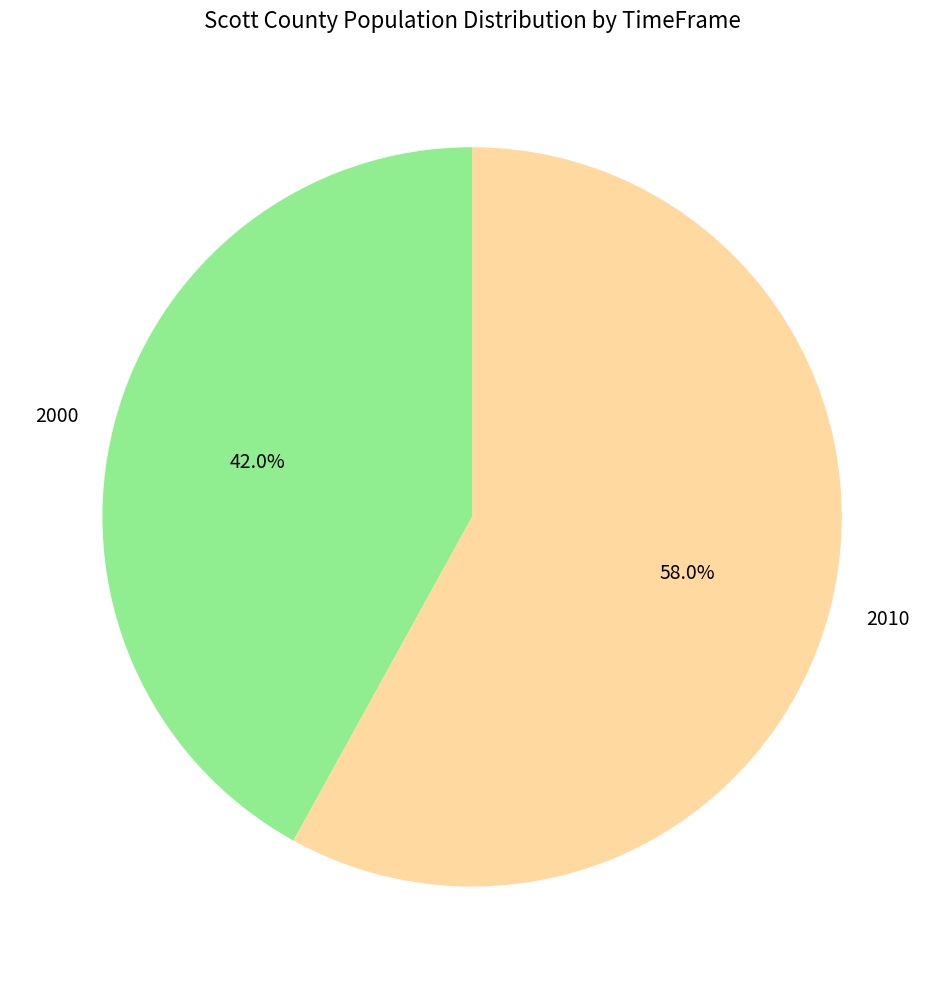

Which has a higher value, 2000 or 2010?

2010